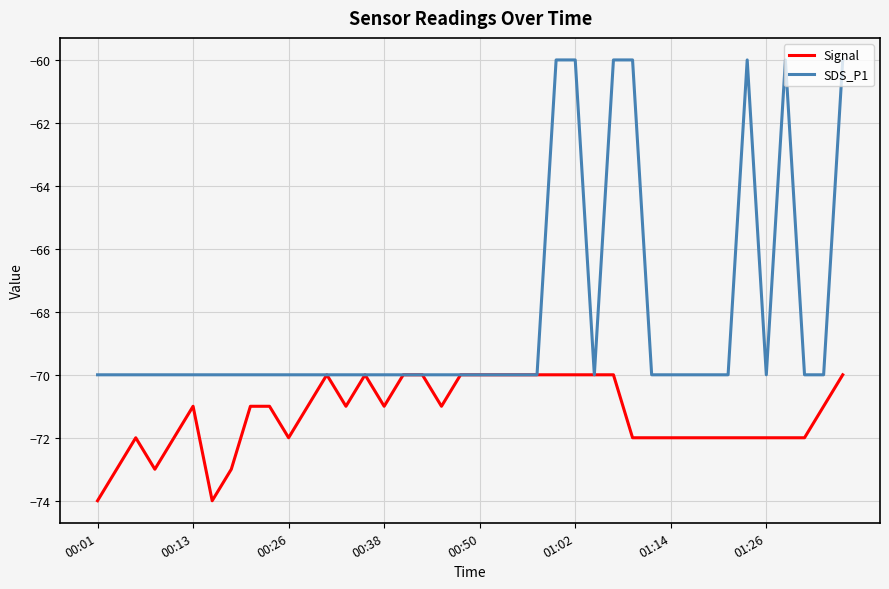

What is the lowest value of the Signal series?

-74